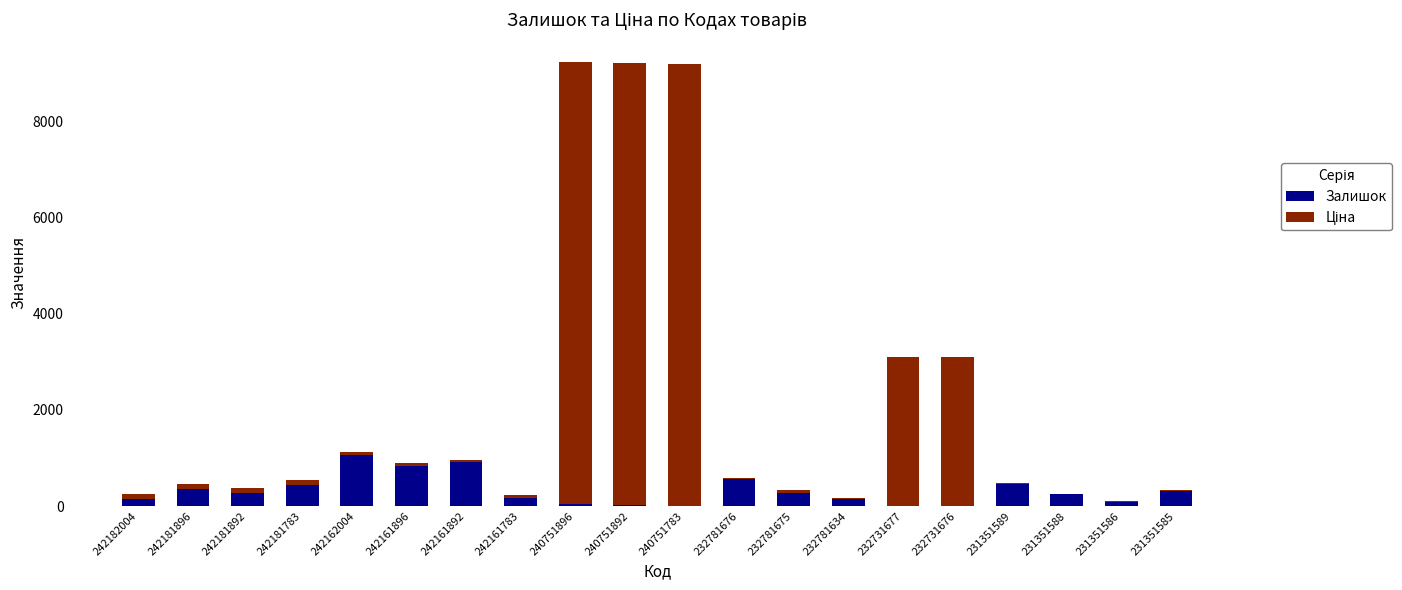

What is the highest value of the Залишок series?

1067.0